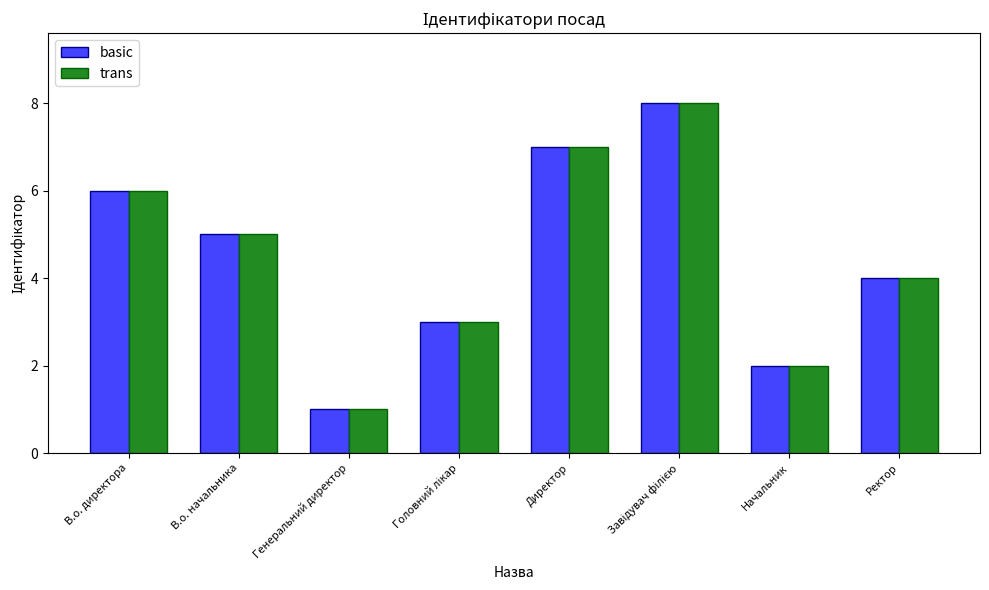

At which category does the chart reach its minimum across all series?

Генеральний директор